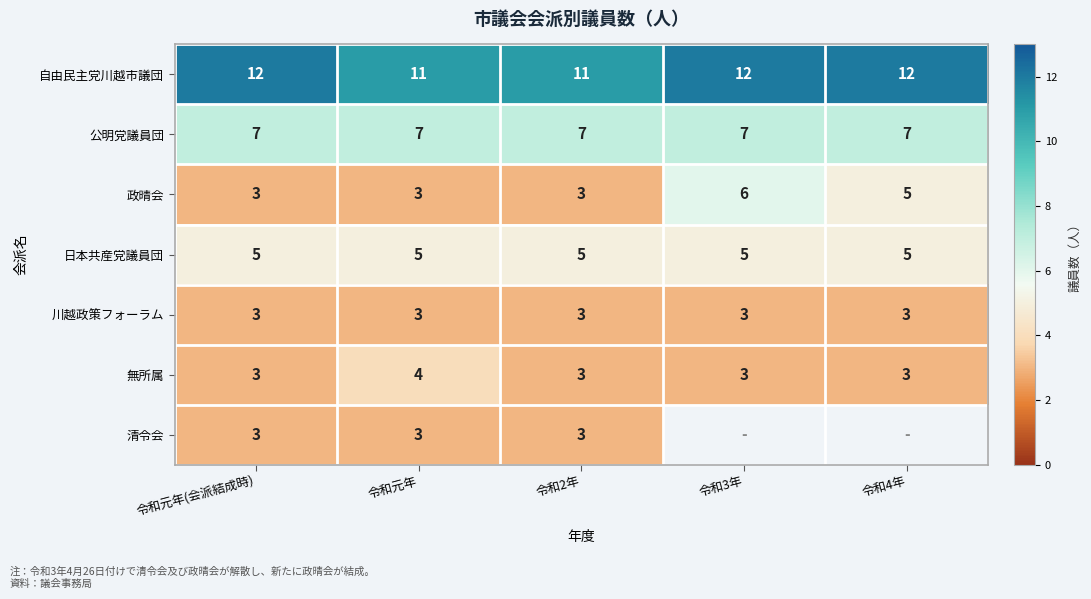

What is the maximum value shown in the chart?

12.0